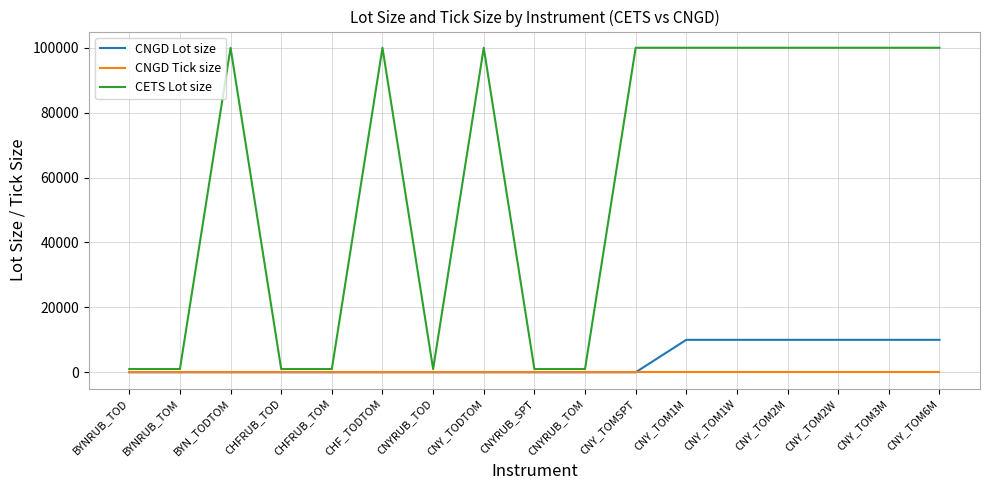

The value of CNGD Tick size at CNYRUB_TOM is 0.0. True or false?

True